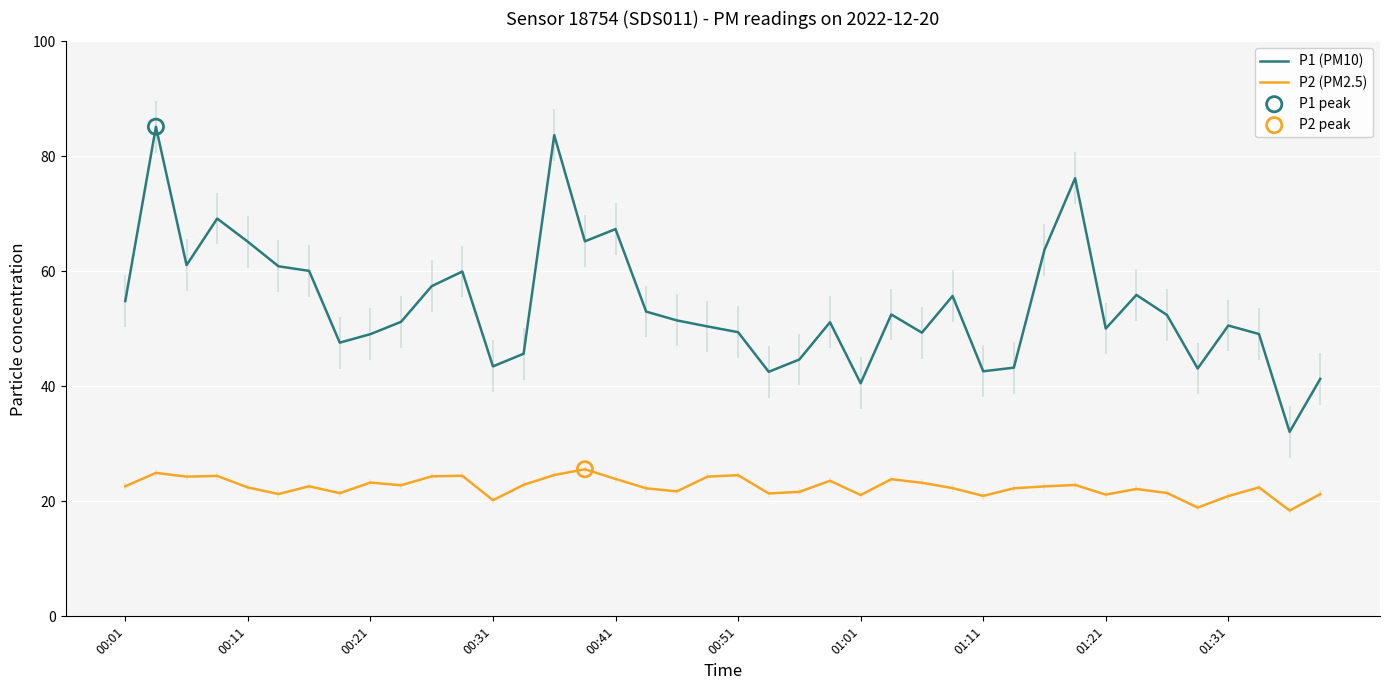

Which series contains the highest Y value?

P1 (PM10)